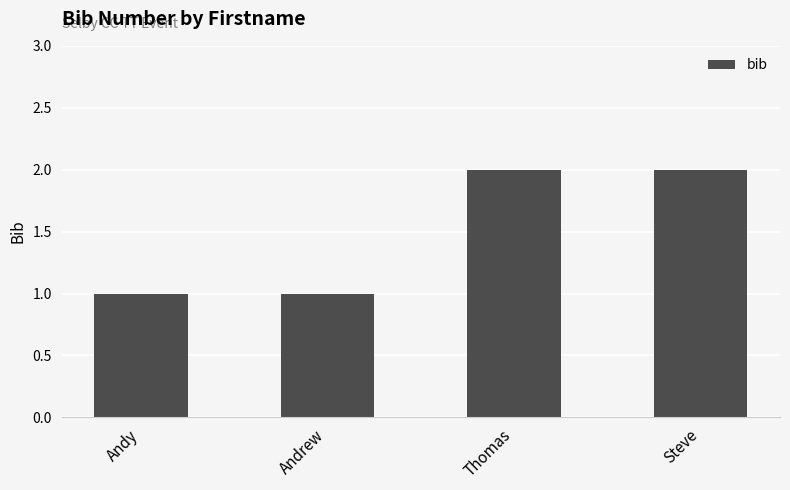

What is the sum of all values?

6